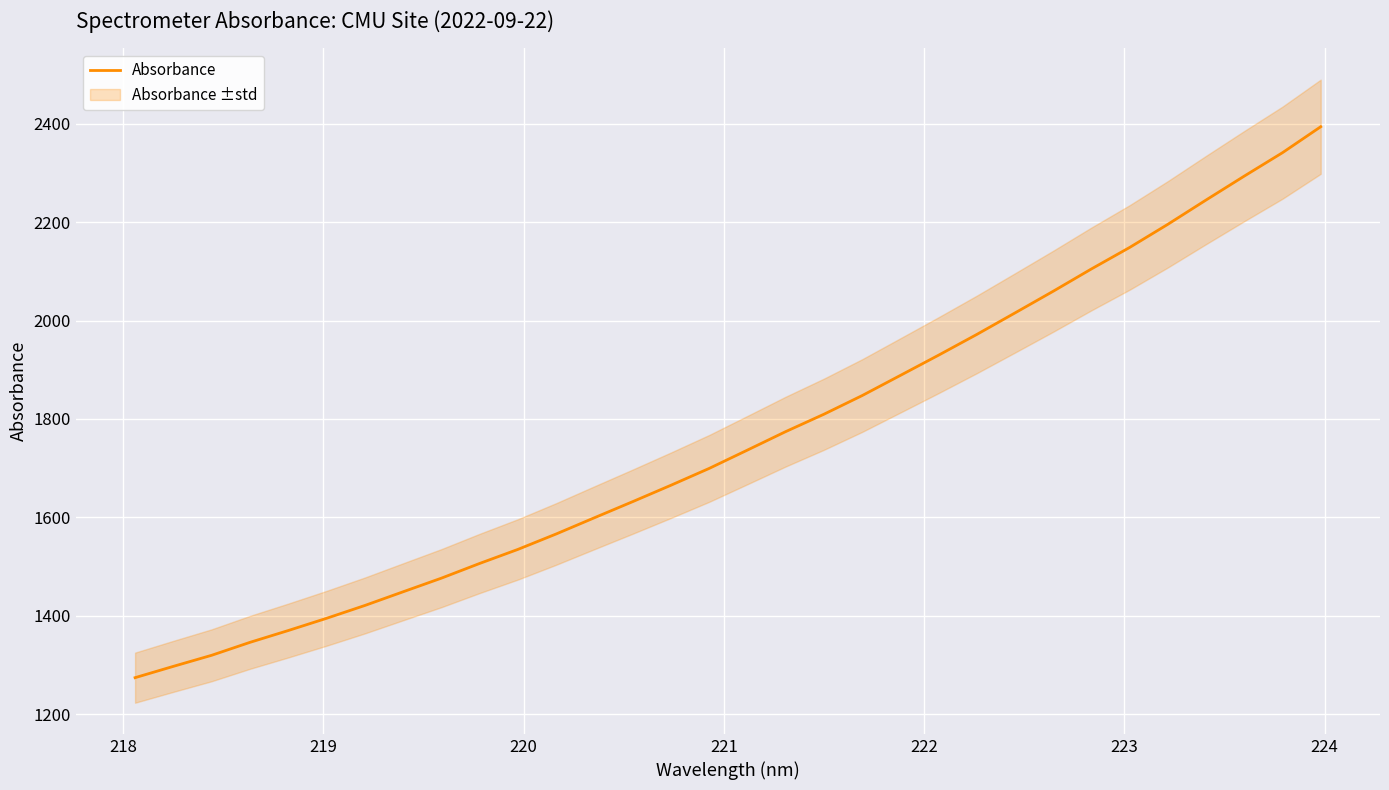

The value at 13 is 816.3. True or false?

False